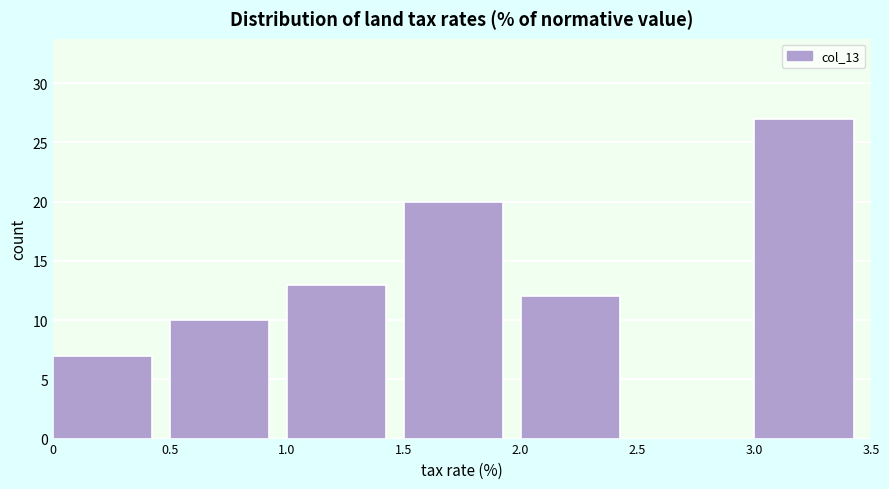

Reading left to right, transcribe this chart: for each bar, give the range it covers on the x-axis and its height. The values are not printed on the chart, so give them approximately, as read against the axis.

0 to 0.5: 7
0.5 to 1.0: 10
1.0 to 1.5: 13
1.5 to 2.0: 20
2.0 to 2.5: 12
2.5 to 3.0: 0
3.0 to 3.5: 27